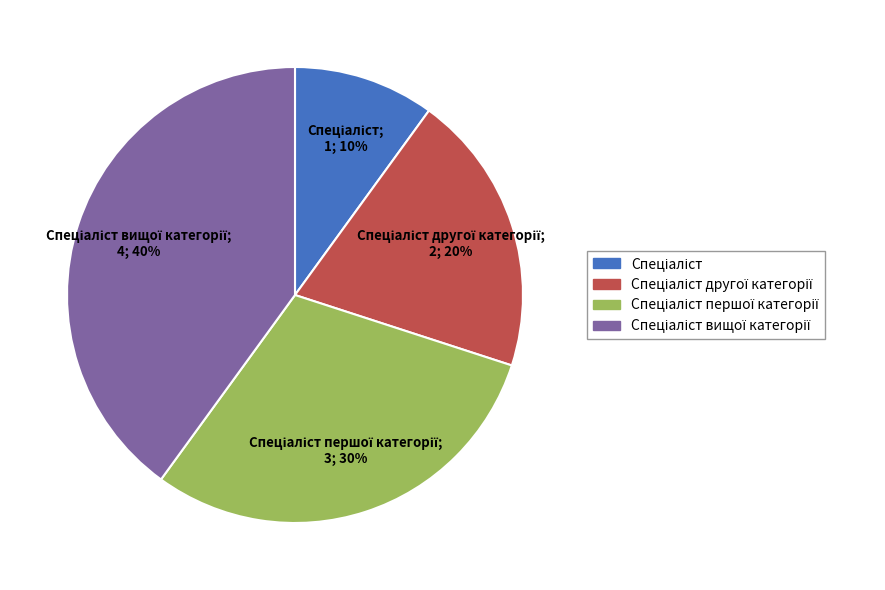

To the nearest percent, what is the average slice percentage?

25%